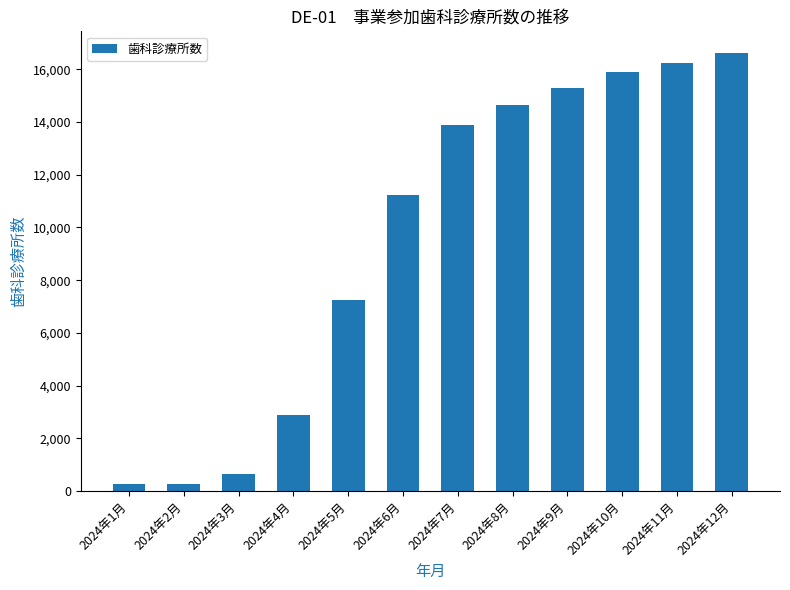

How many categories are shown in the chart?

12